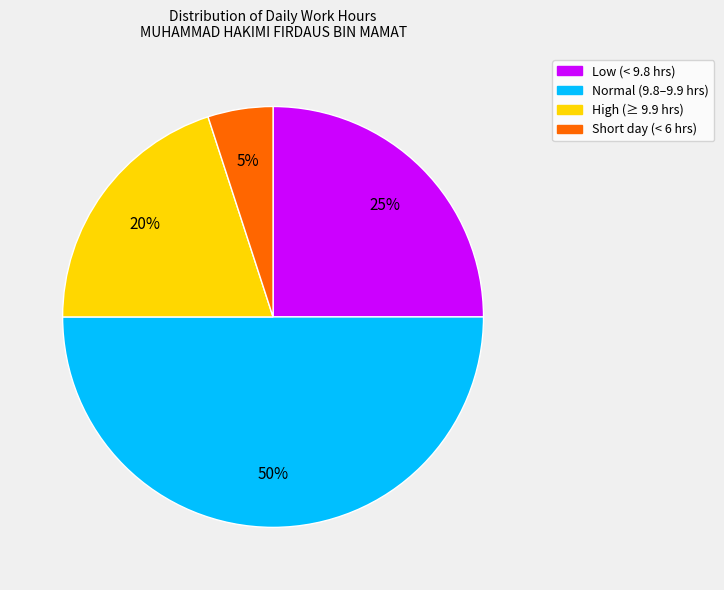

Does Short day (< 6 hrs) represent more than half of the total?

No